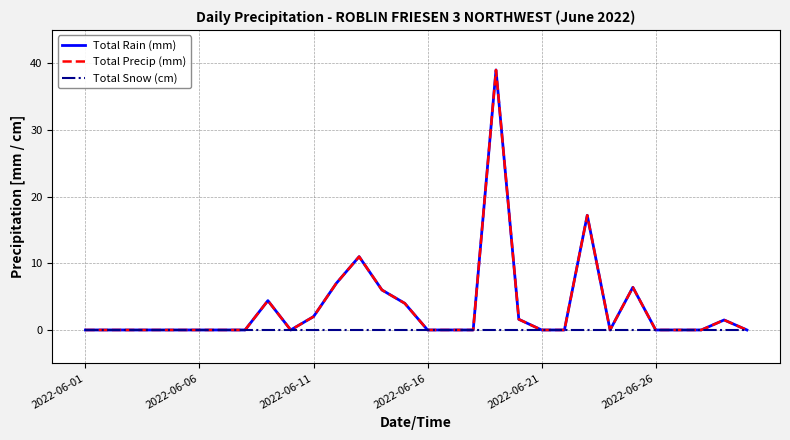

Is this an area chart (filled region under the line)?

No